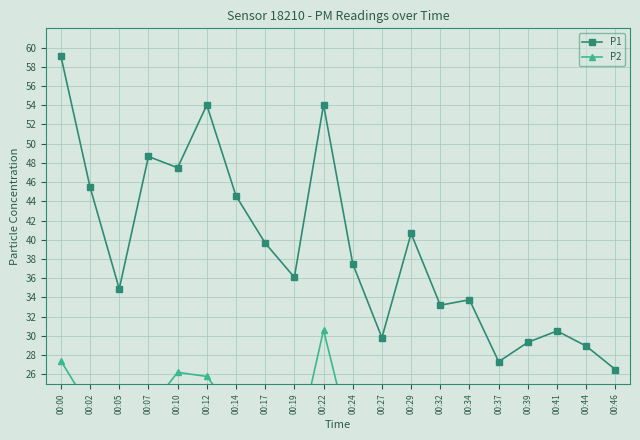

True or false: P1 and P2 cross at least once.

False